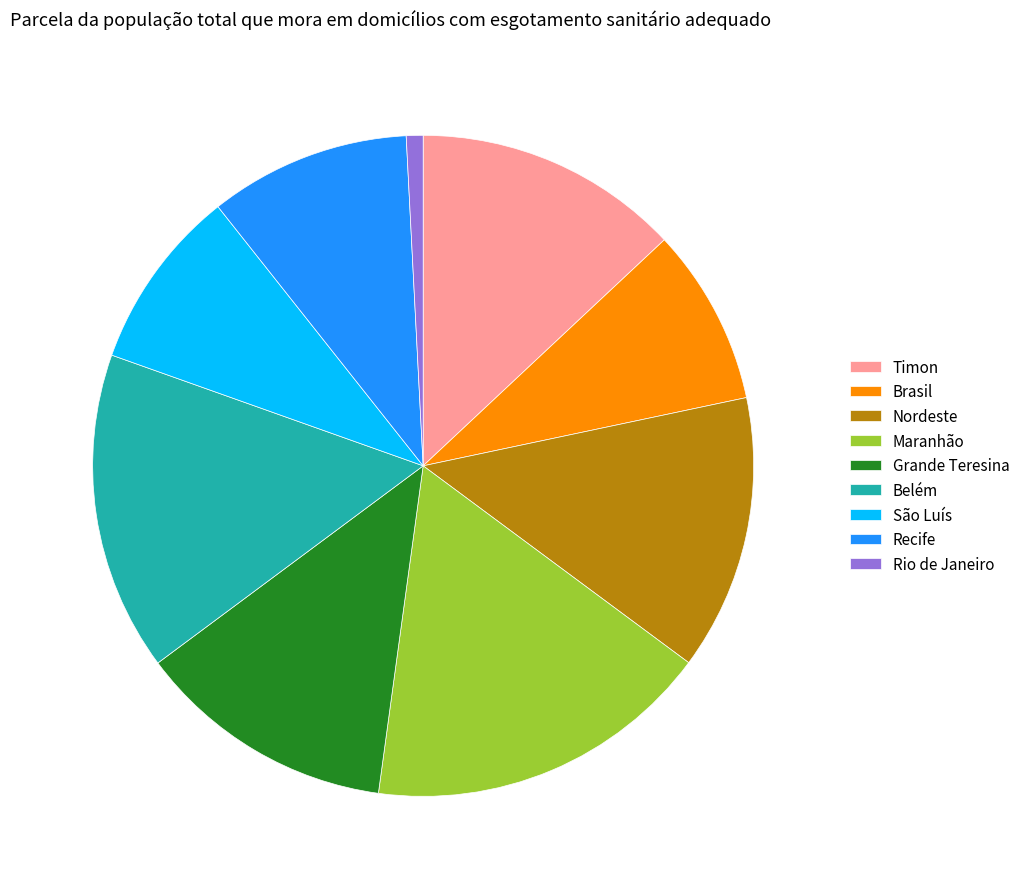

Is there a majority slice in this chart?

No